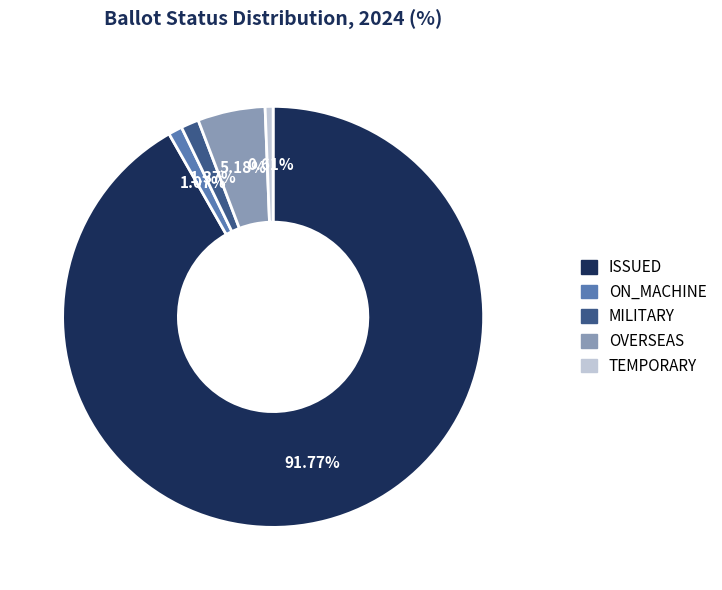

What percentage do ISSUED and MILITARY together represent?

93.1%